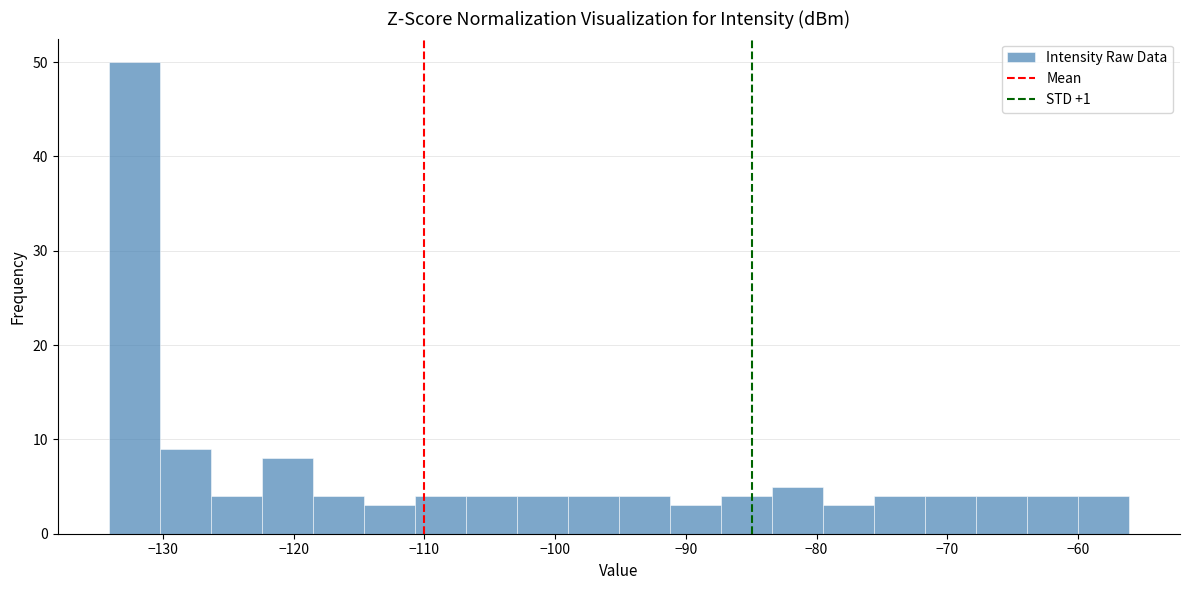

Read against the x-axis, roughly where is the centre of the tallest bar?

-132